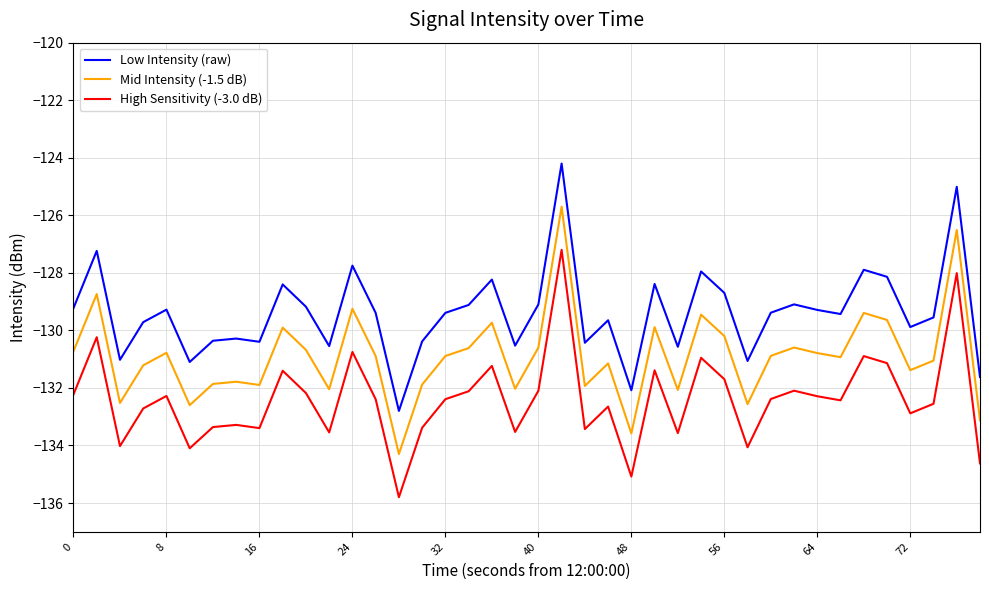

What is the difference between the maximum and minimum values in the Low Intensity (raw) series?

8.6